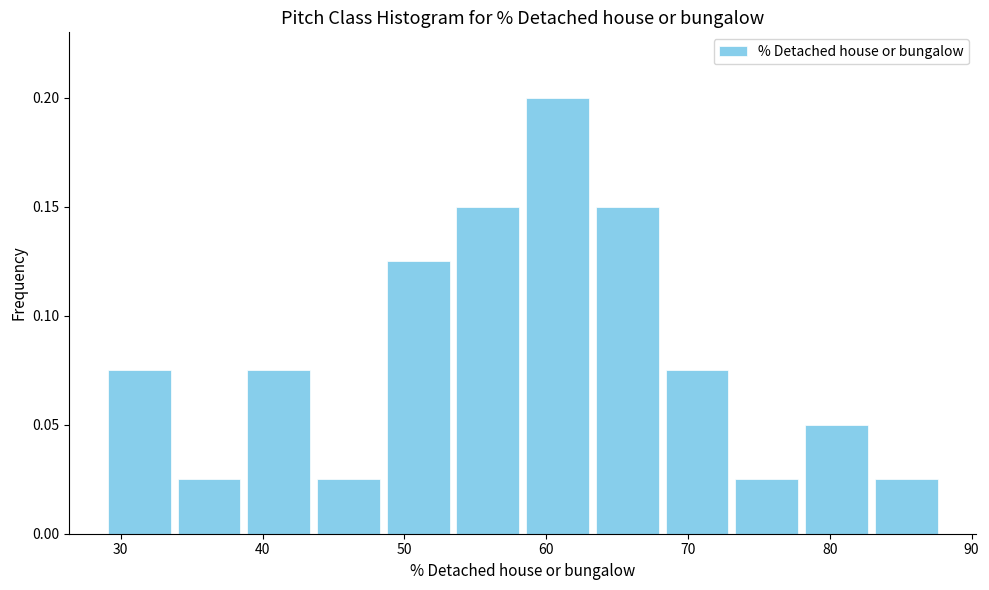

Which range on the x-axis has the tallest bar?

58 to 63